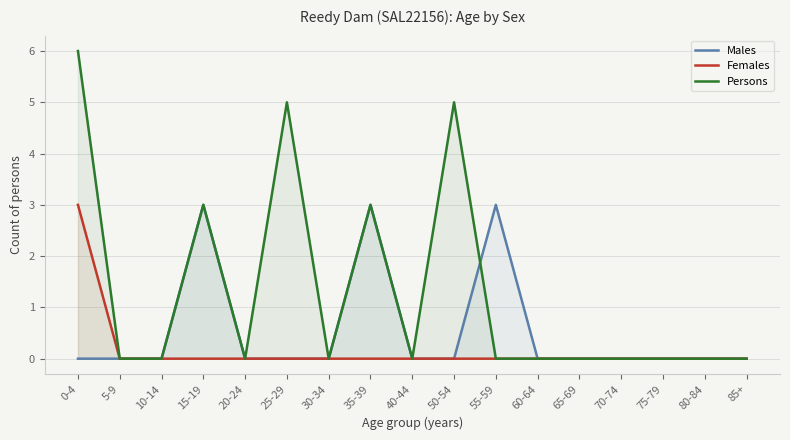

How many distinct data groups are displayed?

3